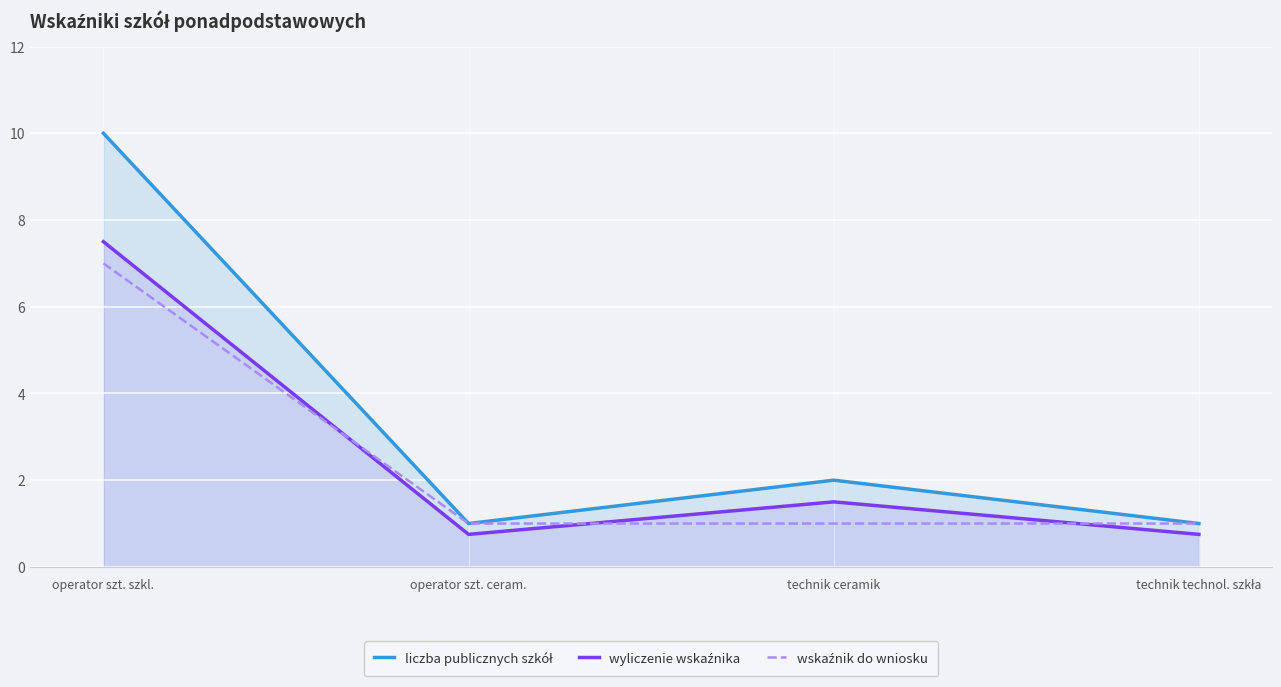

Is it true that liczba publicznych szkół equals 1.0 at operator szt. ceram.?

True